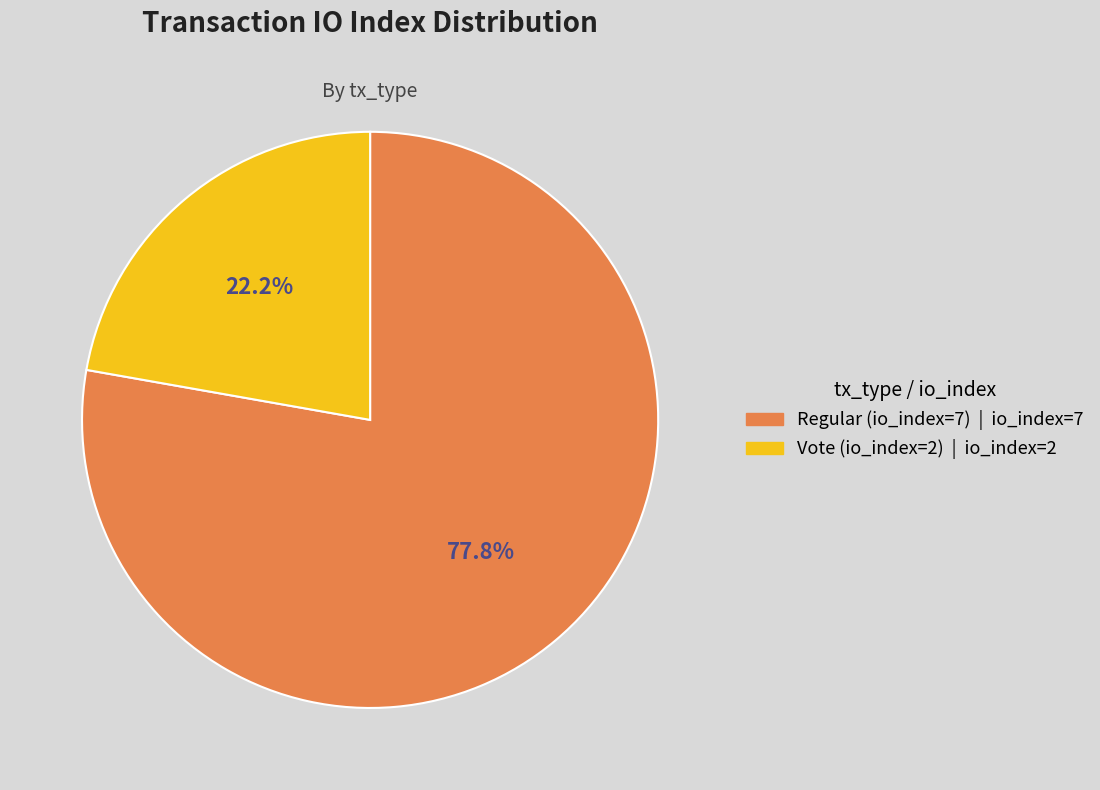

Does any single category account for the majority?

Yes